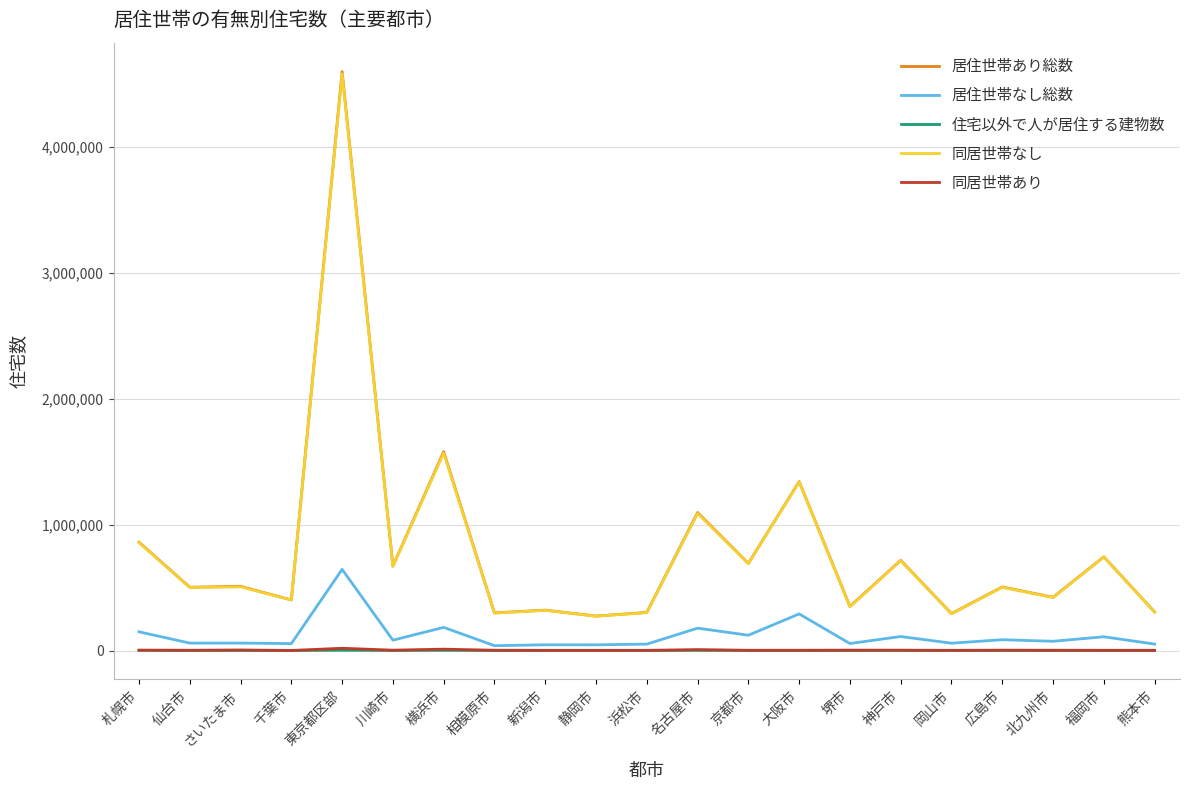

True or false: 同居世帯なし has a value of 2780197 at 横浜市.

False